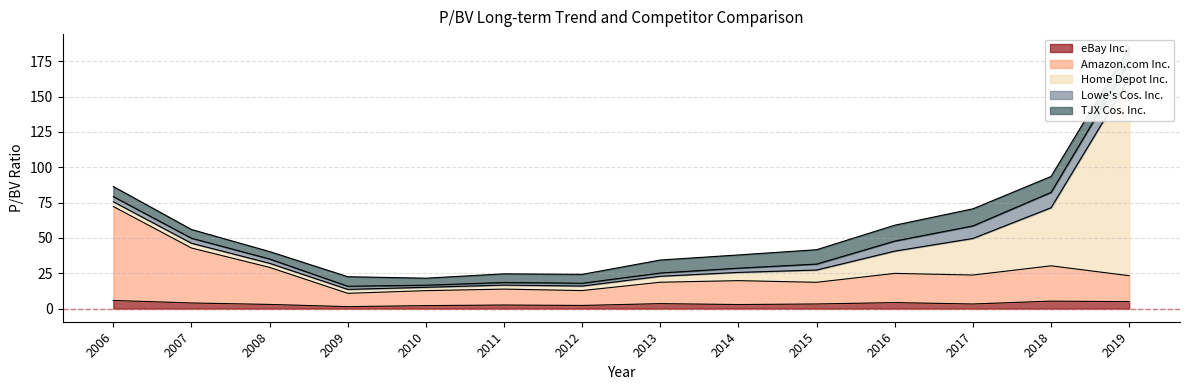

Rank the series by their maximum value, from highest to lowest.

Home Depot Inc., Amazon.com Inc., TJX Cos. Inc., Lowe's Cos. Inc., eBay Inc.